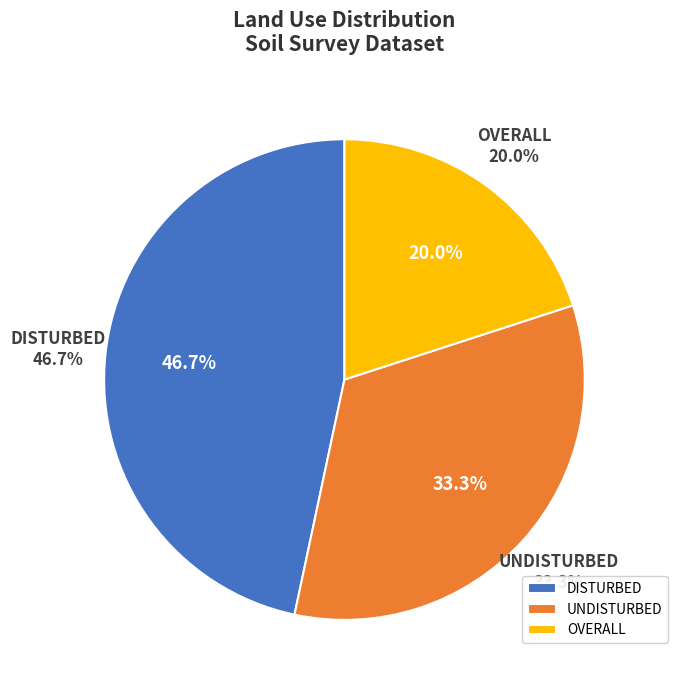

Between UNDISTURBED and OVERALL, which is larger?

UNDISTURBED